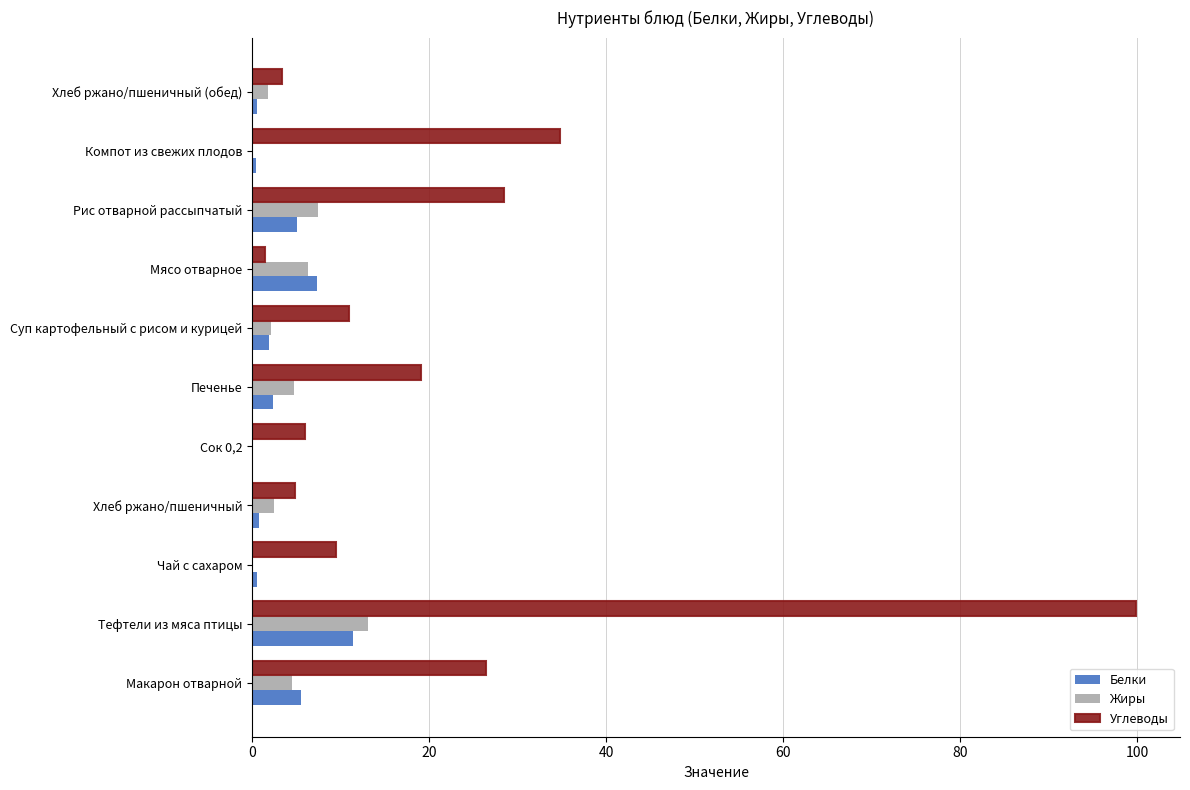

How many values in the Углеводы series exceed 10?

6